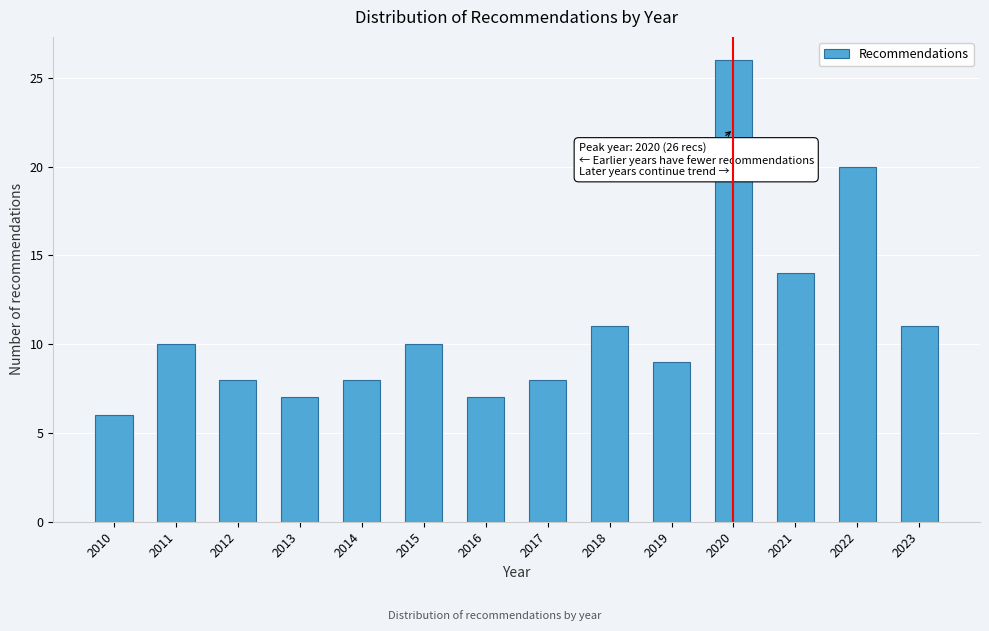

Reading right to left, list all the values displayed in this chart.

11	20	14	26	9	11	8	7	10	8	7	8	10	6